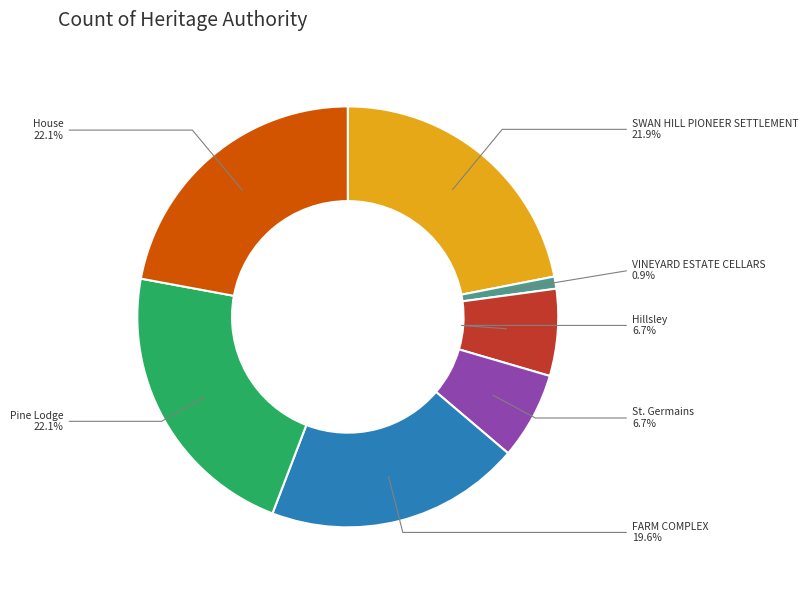

Does SWAN HILL PIONEER SETTLEMENT account for over 50% of the chart?

No